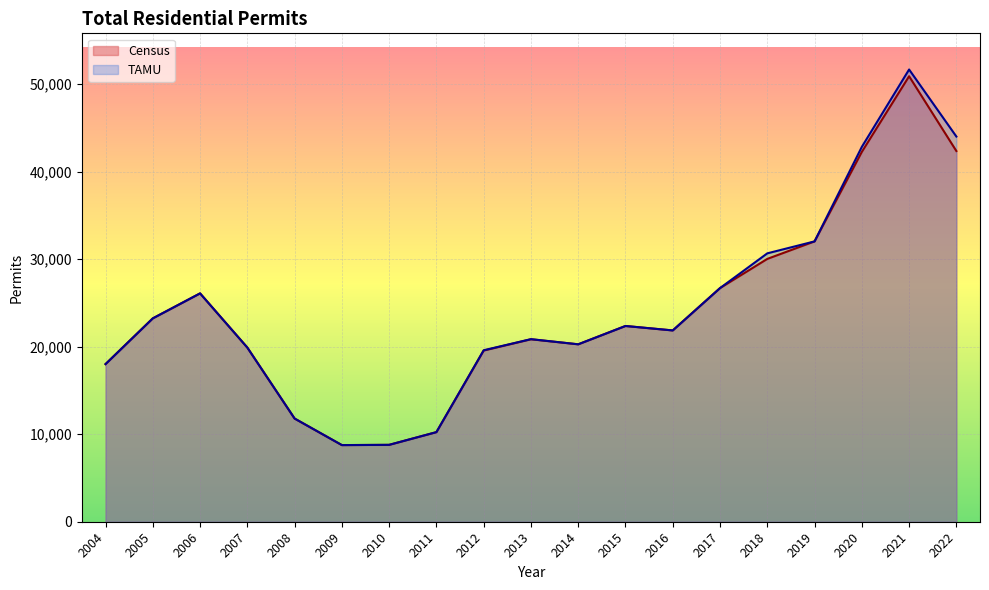

What is the average value of the Census series?

24003